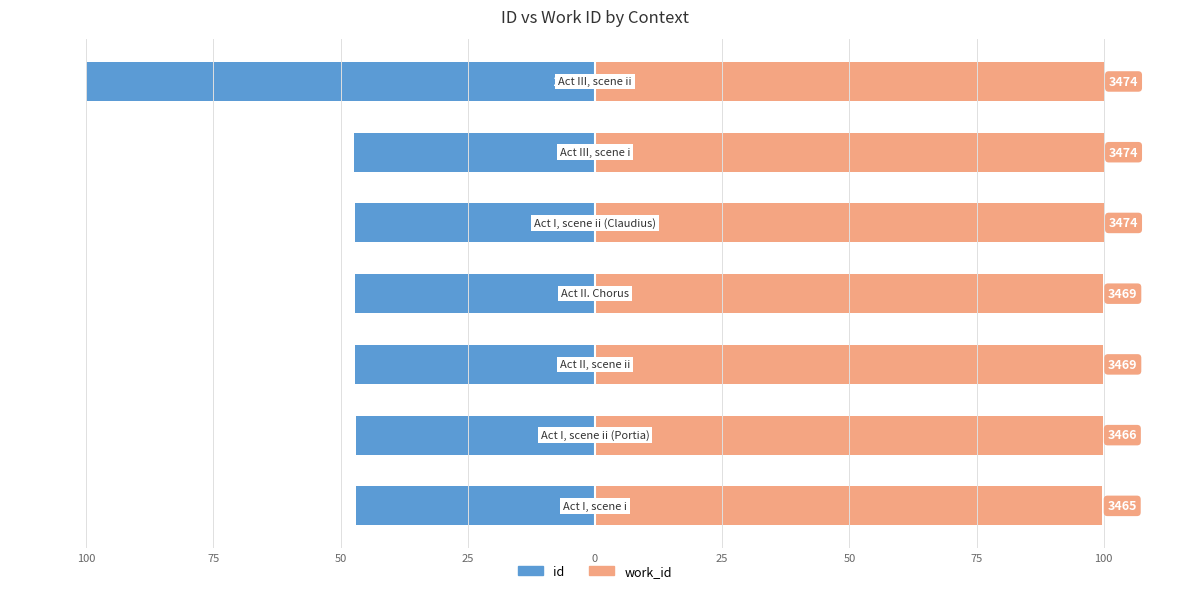

The value of work_id at 0 is 100.0. True or false?

True